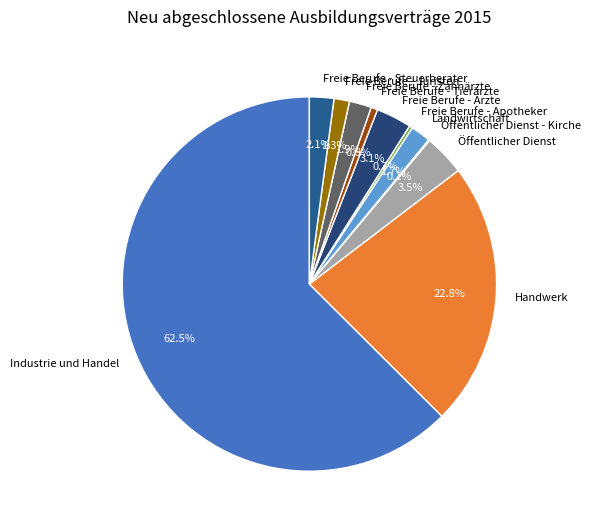

What is the majority slice?

Industrie und Handel